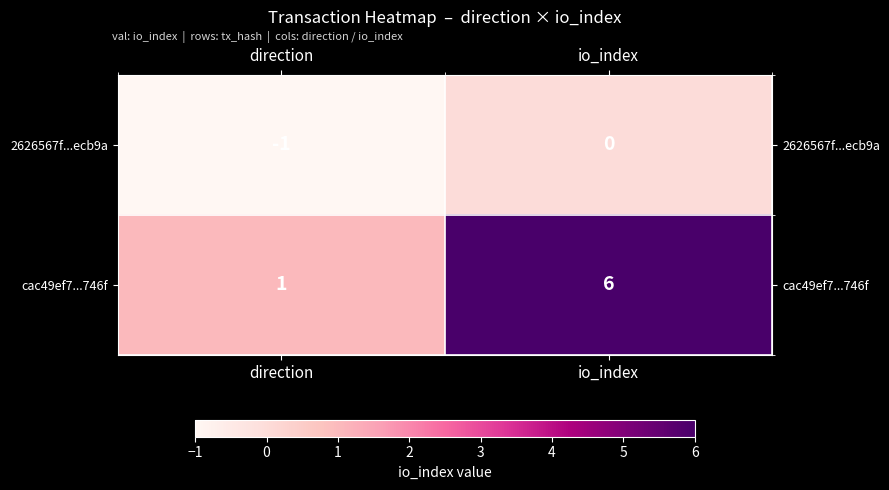

The cac49ef7...746f series shows 2 at io_index. True or false?

False